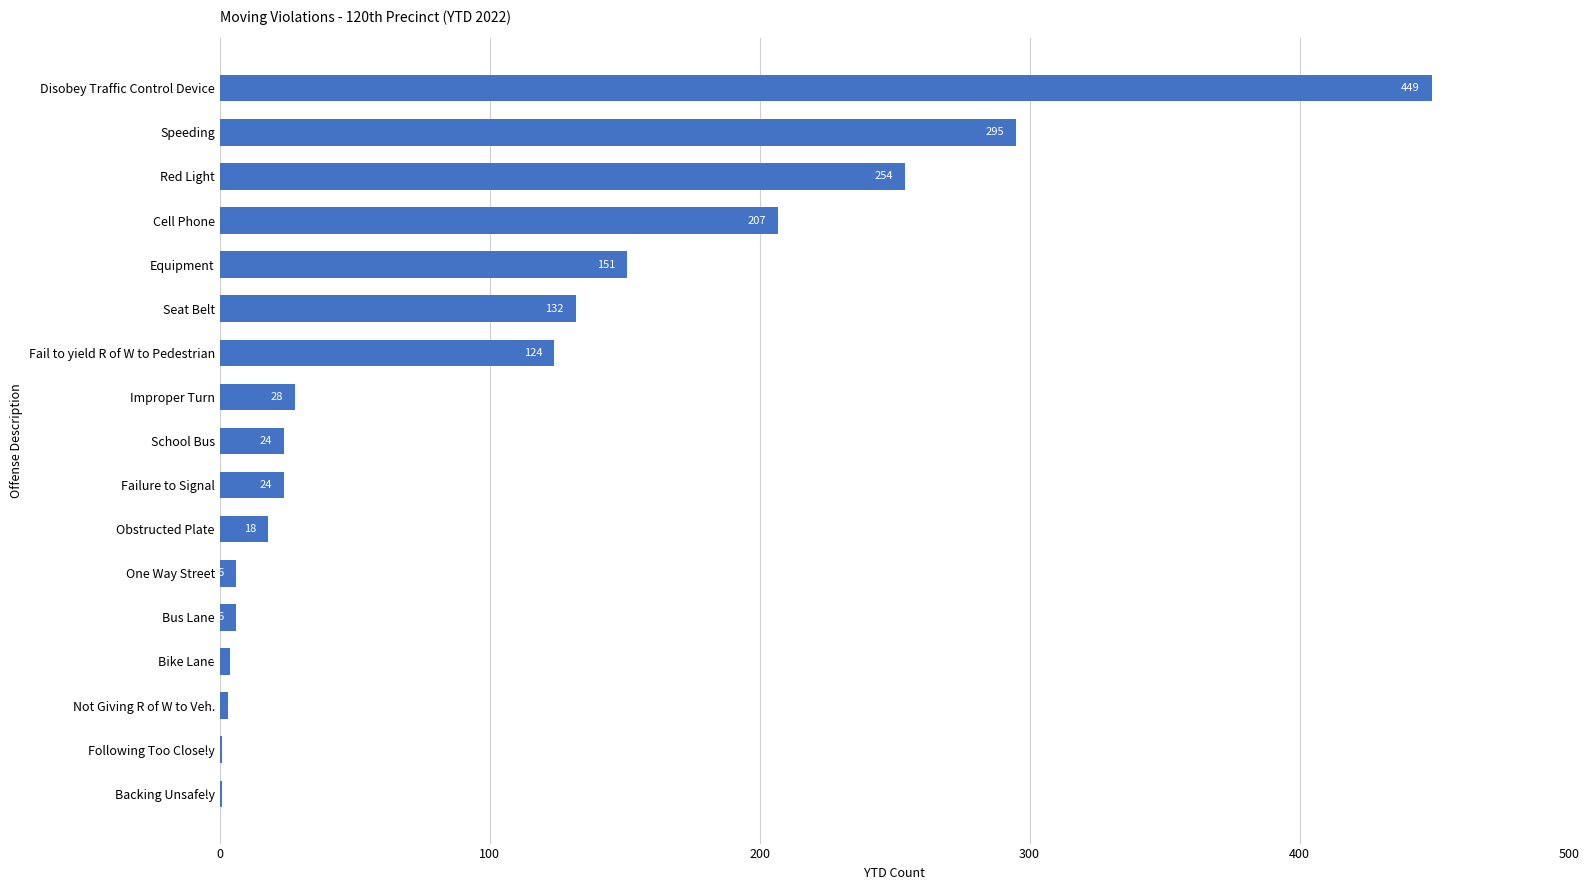

Reading bottom to top, transcribe all the data shown in this chart.

Backing Unsafely=1	Following Too Closely=1	Not Giving R of W to Veh.=3	Bike Lane=4	Bus Lane=6	One Way Street=6	Obstructed Plate=18	Failure to Signal=24	School Bus=24	Improper Turn=28	Fail to yield R of W to Pedestrian=124	Seat Belt=132	Equipment=151	Cell Phone=207	Red Light=254	Speeding=295	Disobey Traffic Control Device=449